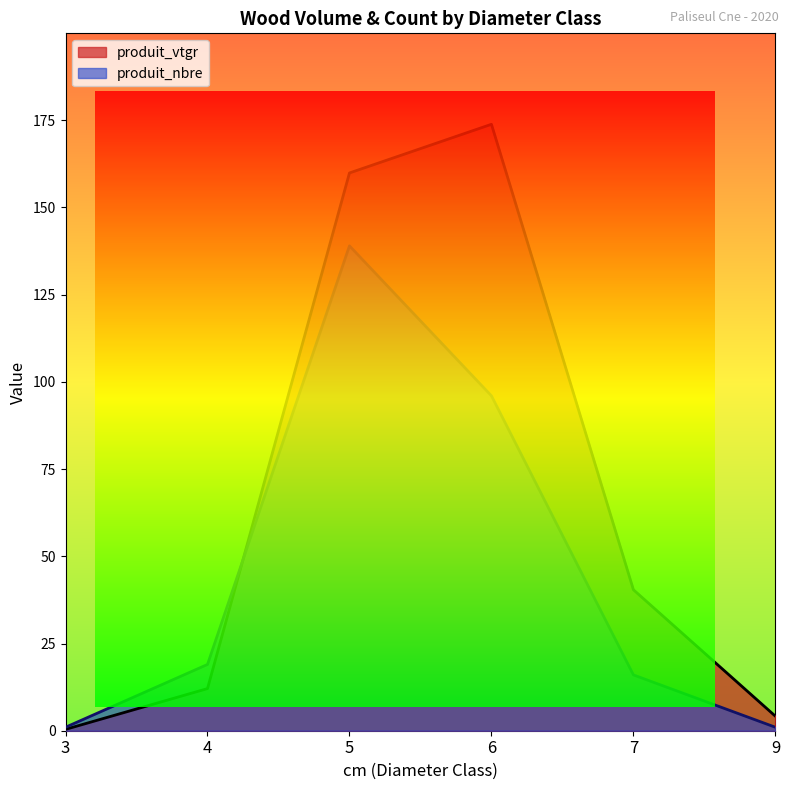

How many series are shown in this chart?

2